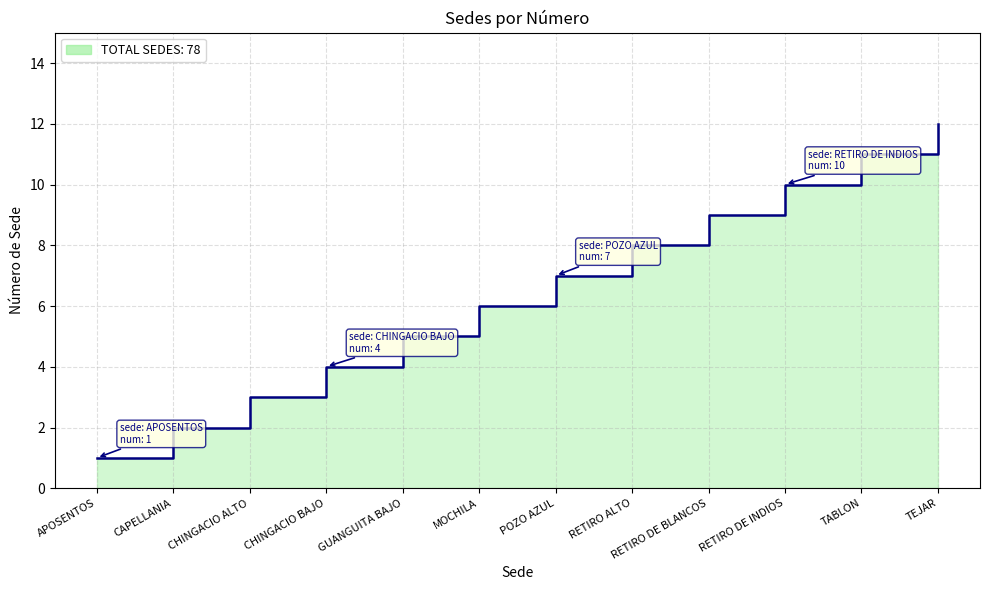

How many lines are shown in the chart?

1